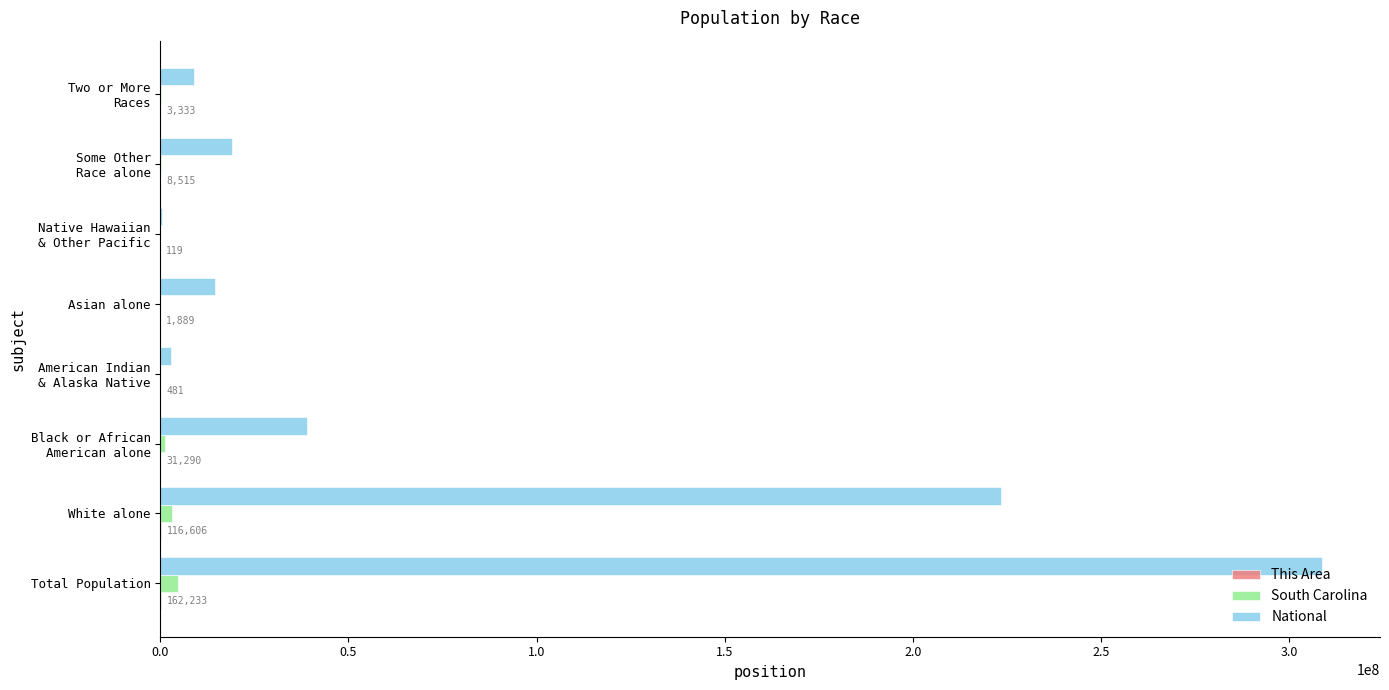

What is the greatest value displayed?

308745538